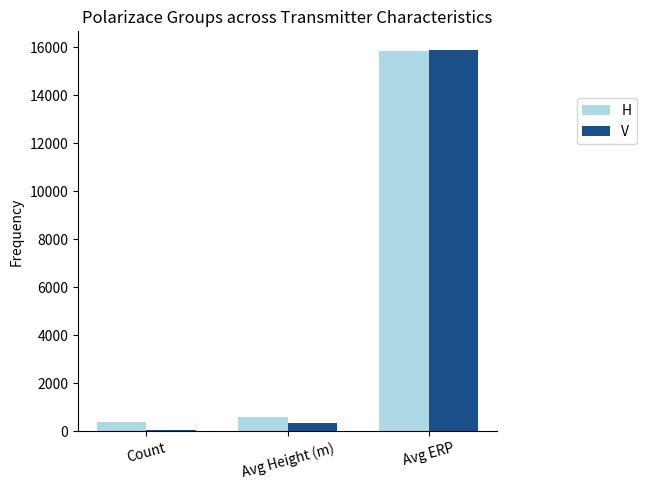

At which category does the chart reach its peak across all series?

Avg ERP